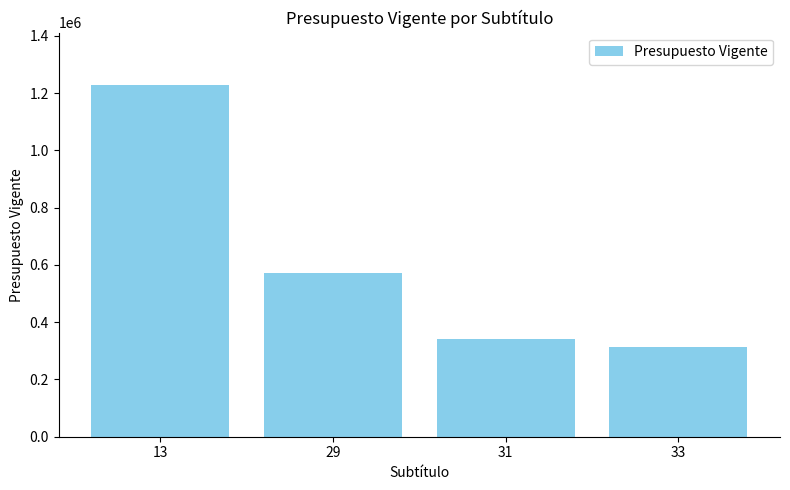

What is the change in value from 13 to 31?

-884830